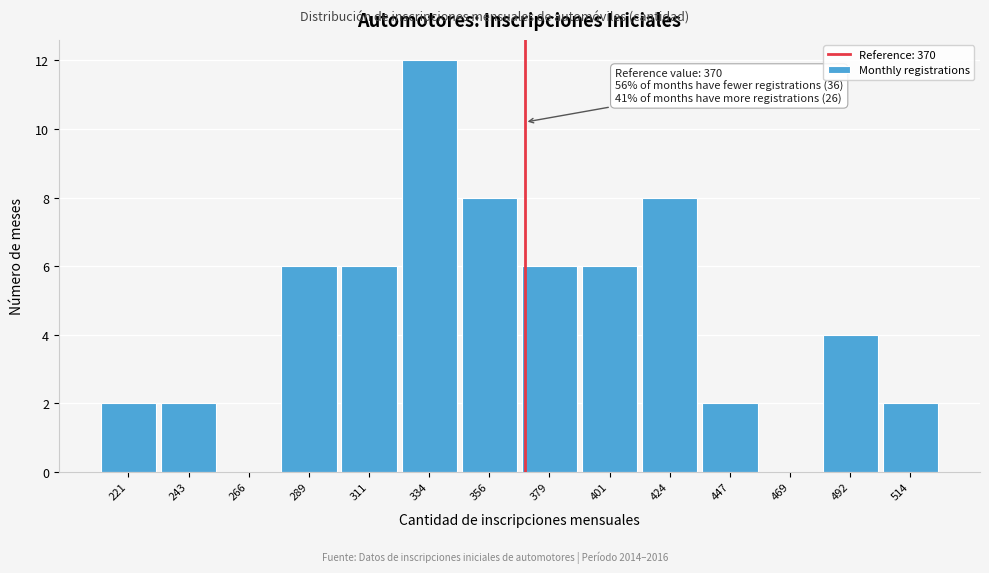

Which range on the x-axis has the tallest bar?

325 to 345